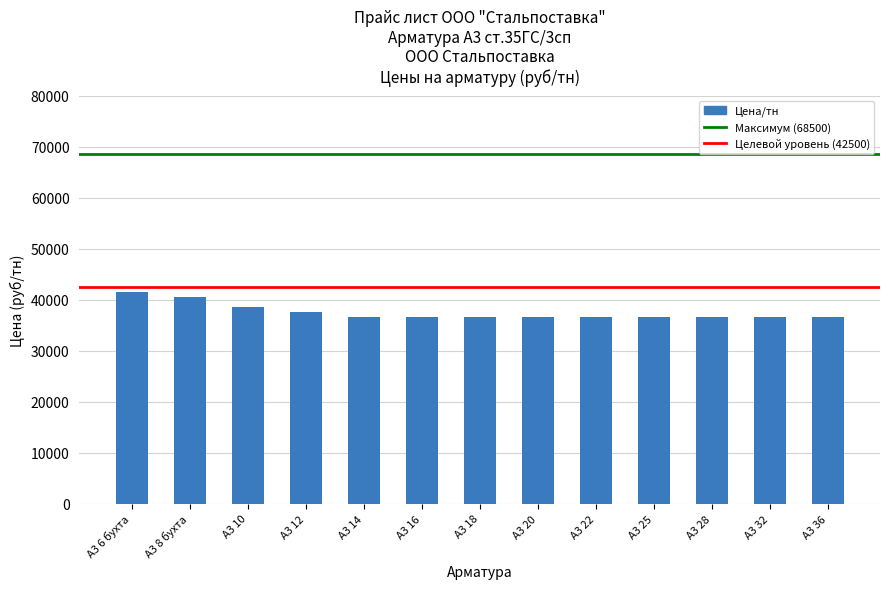

Reading left to right, what are all the values shown in this chart?

А3 6 бухта=41500	А3 8 бухта=40500	А3 10=38500	А3 12=37500	А3 14=36500	А3 16=36500	А3 18=36500	А3 20=36500	А3 22=36500	А3 25=36500	А3 28=36500	А3 32=36500	А3 36=36500